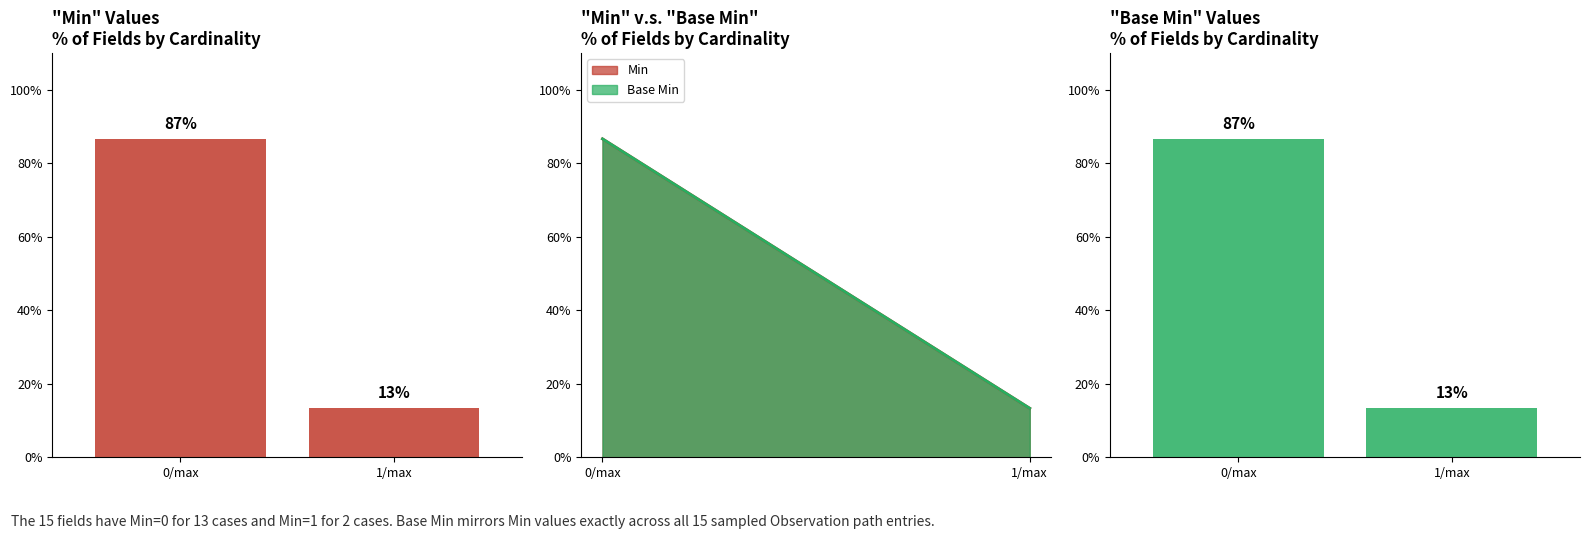

Reading left to right, extract all data points from this chart.

Min: 0/max=86.7	1/max=13.3
Base Min: 0/max=86.7	1/max=13.3